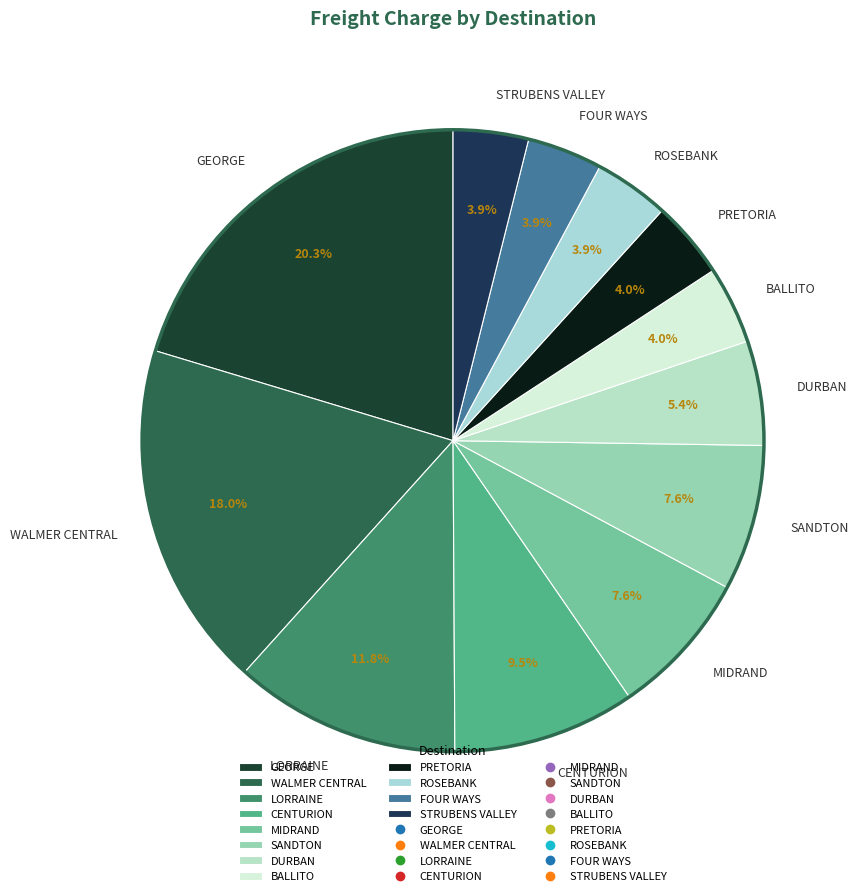

Which category has the biggest portion of the pie?

GEORGE